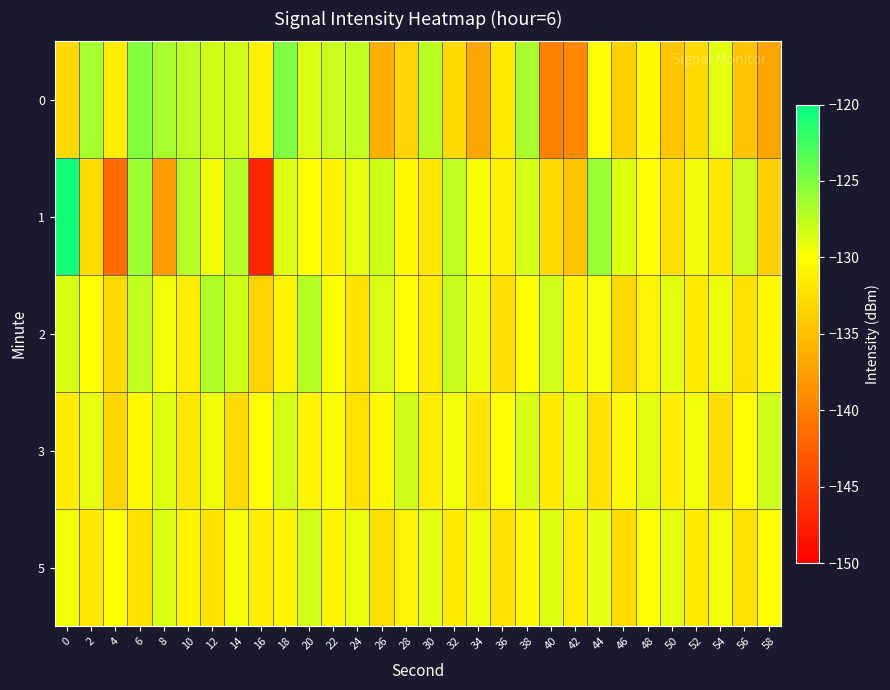

Rank the series at 38 from highest to lowest value.

0, 1, 3, 2, 5